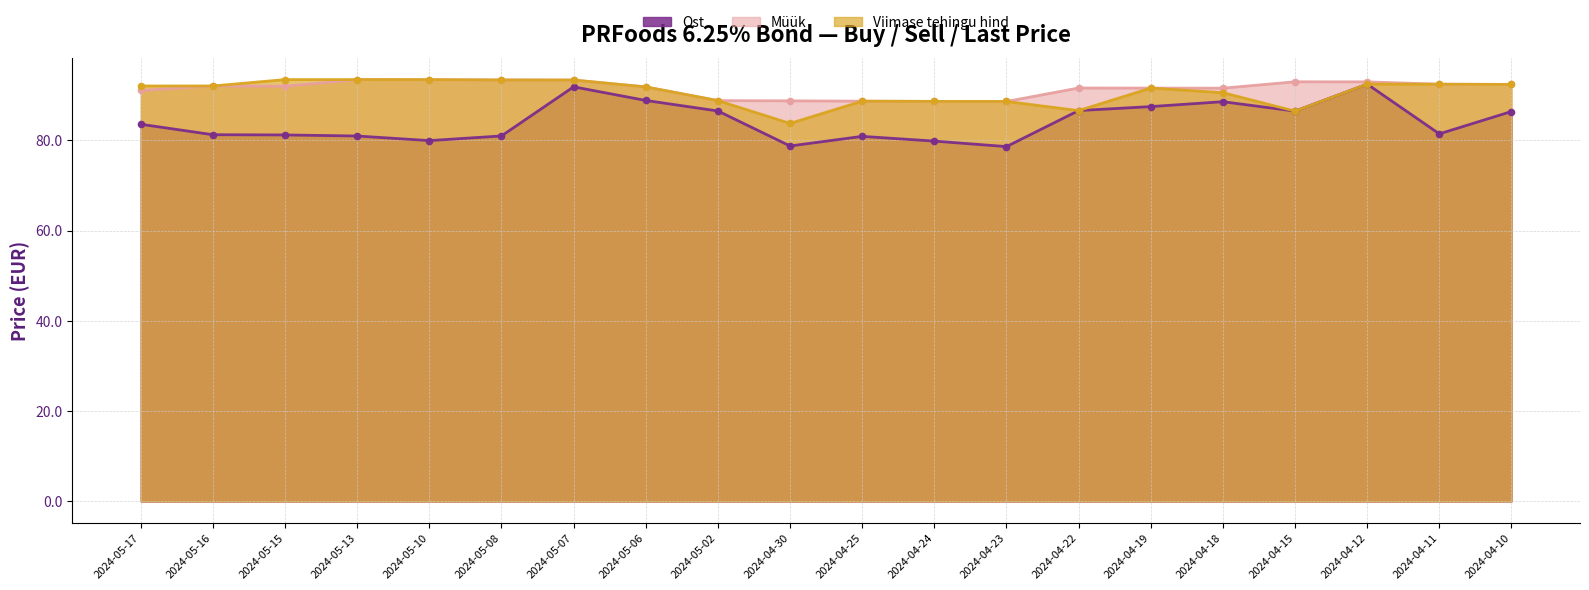

What is the greatest value displayed?

93.5